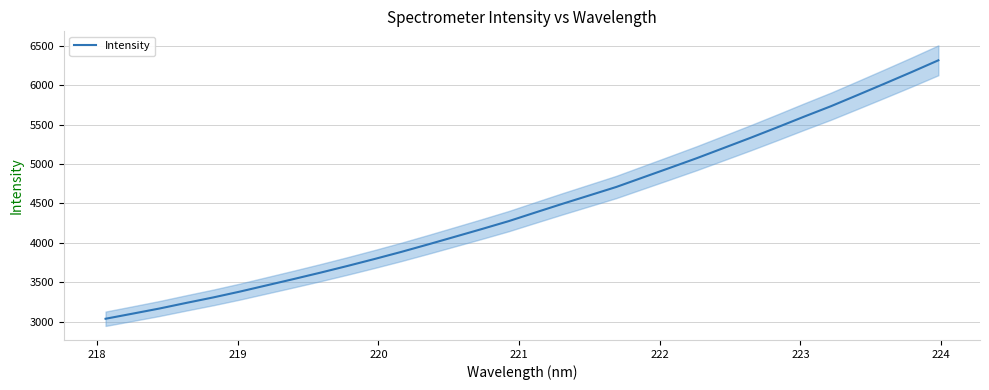

What is the smallest value displayed?

3038.2